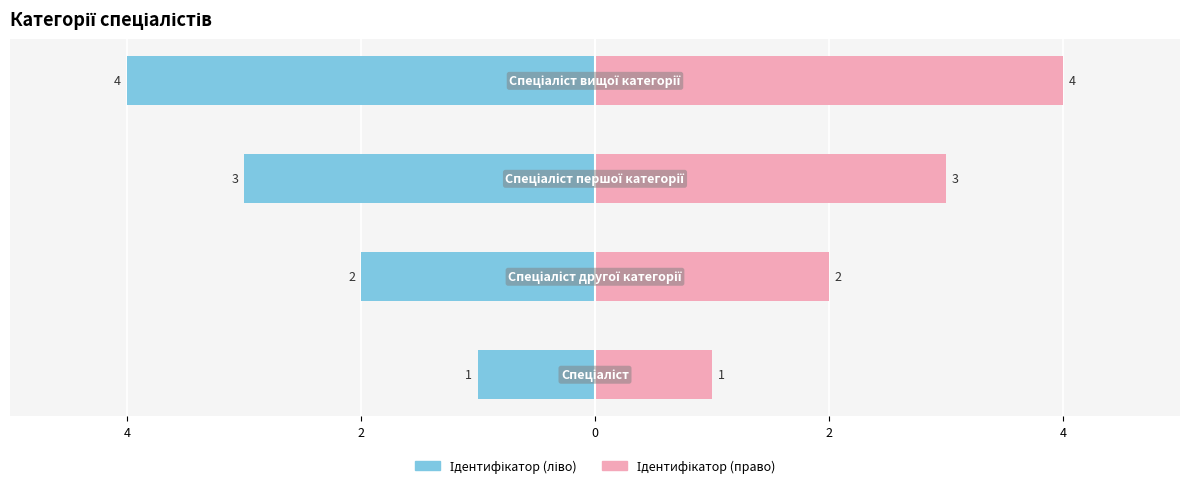

Rank the series at 2 from lowest to highest value.

Ідентифікатор (ліво), Ідентифікатор (право)